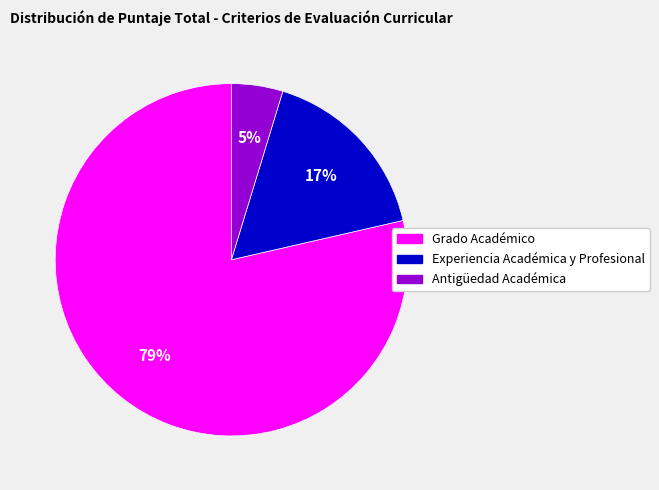

Rank the categories by value from lowest to highest.

Antigüedad Académica, Experiencia Académica y Profesional, Grado Académico